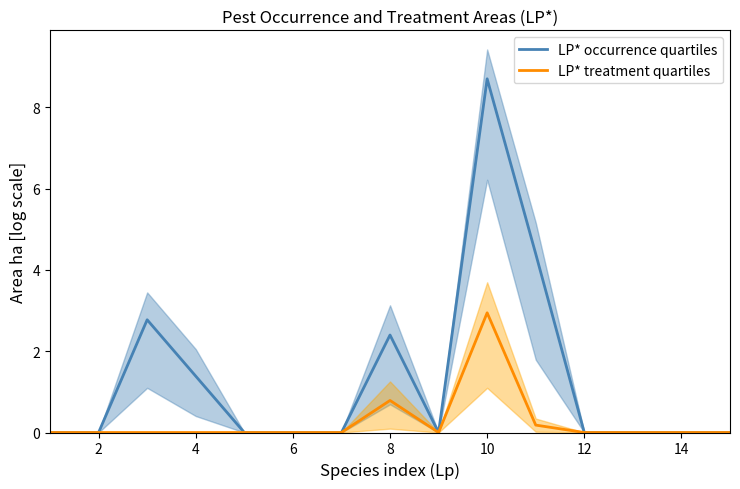

What is the maximum value for LP* occurrence quartiles?

8.7